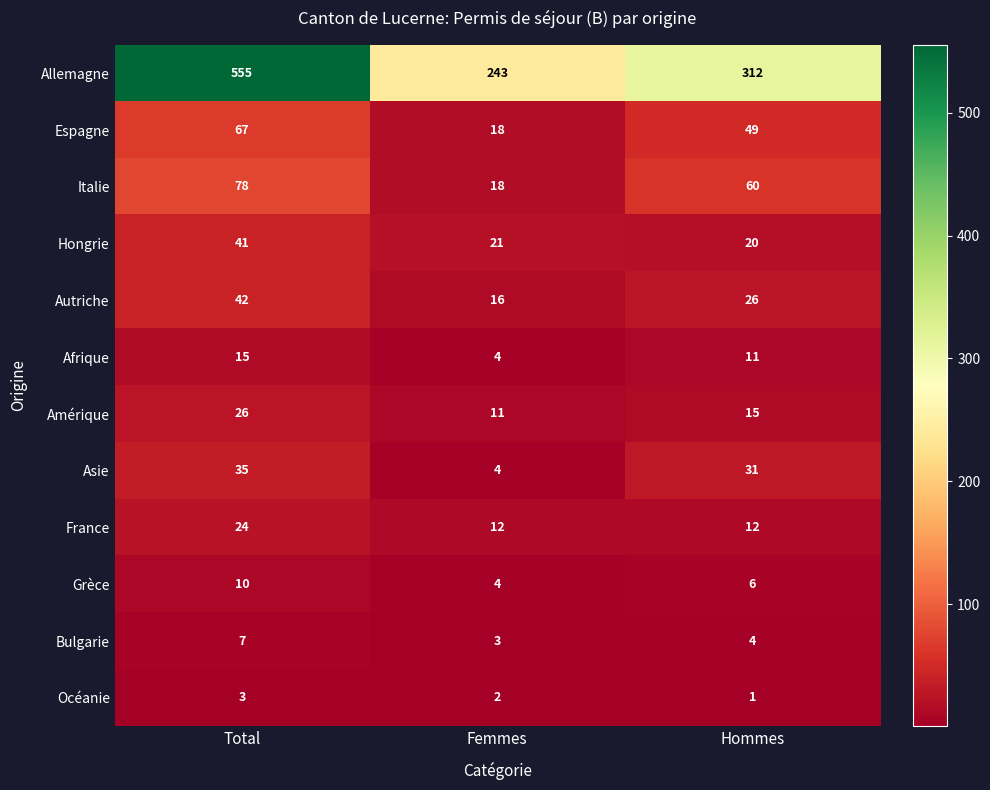

Rank the series at Hommes from lowest to highest value.

Océanie, Bulgarie, Grèce, Afrique, France, Amérique, Hongrie, Autriche, Asie, Espagne, Italie, Allemagne